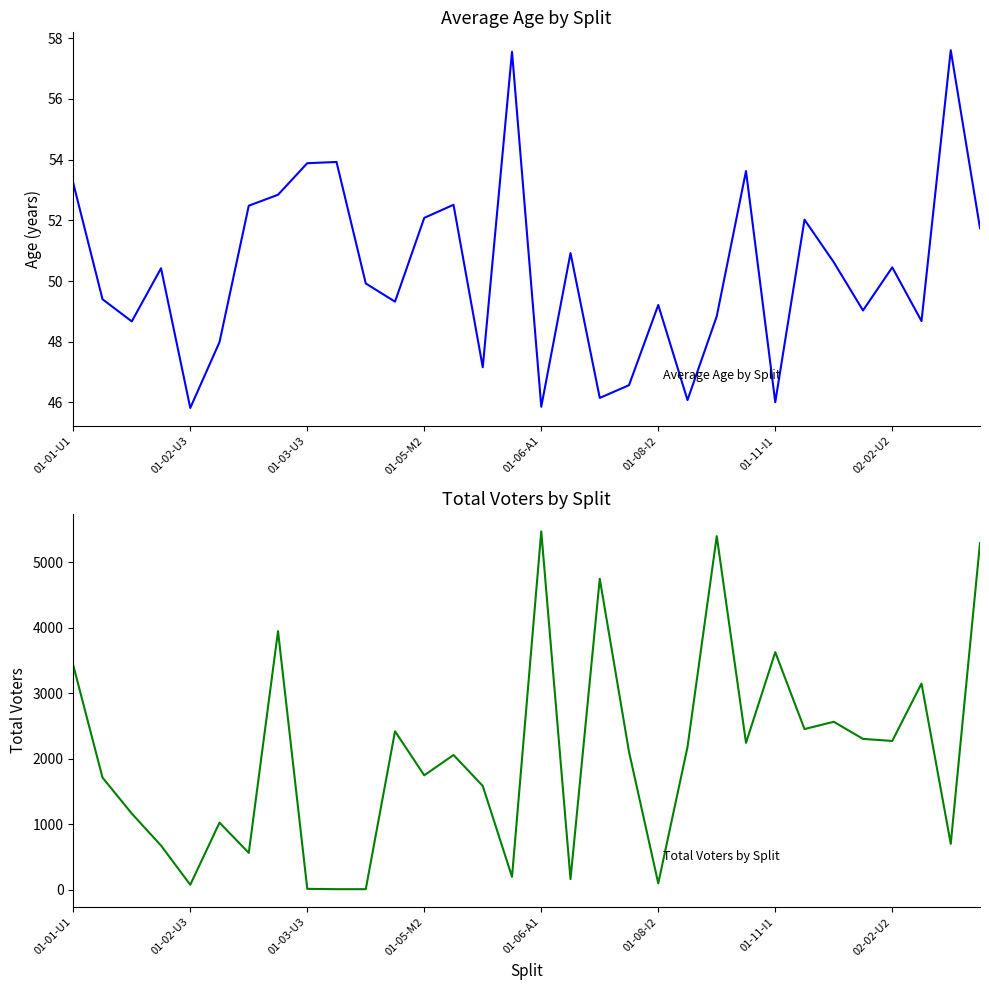

What is the difference between the Total Voters values at 25 and 10?

2441.0